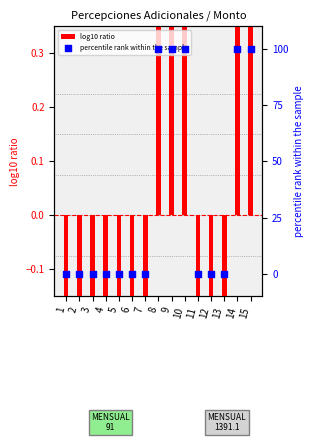

Which series reaches the minimum Y coordinate?

log10 ratio